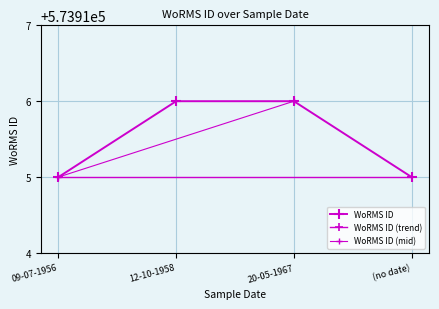

At which category does the data reach its first local peak?

12-10-1958